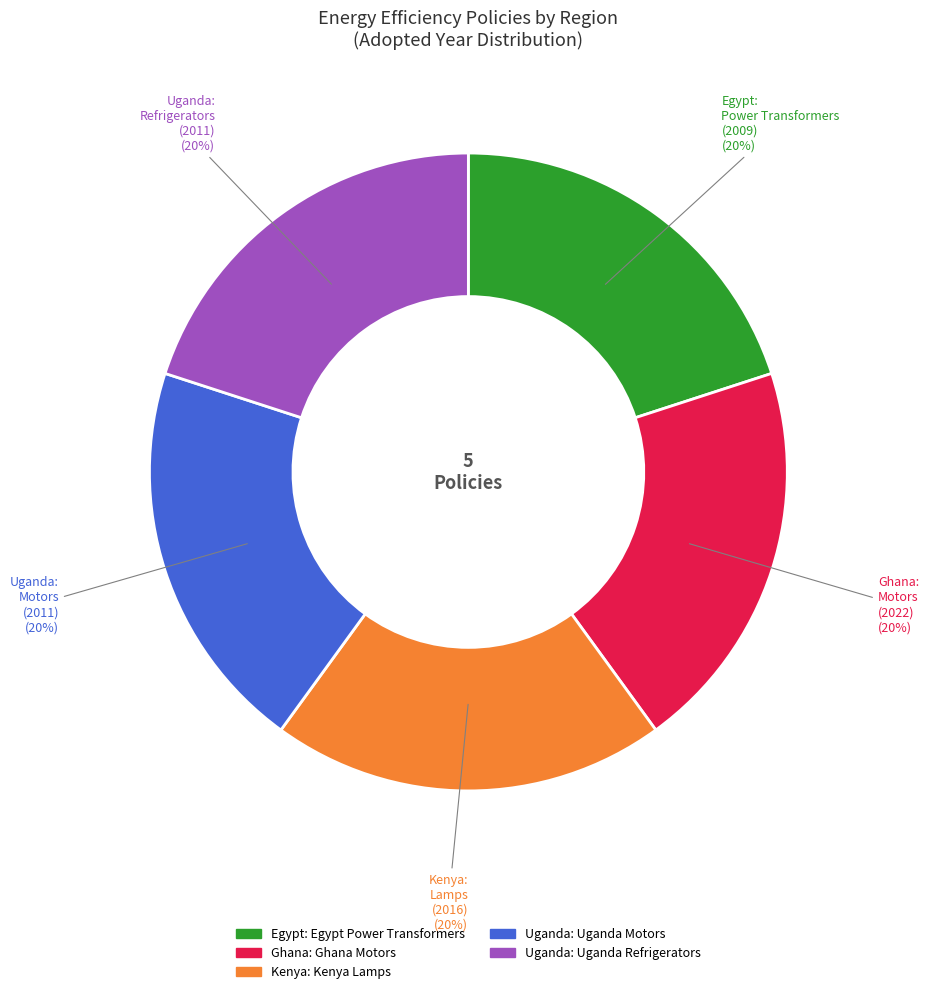

To the nearest percent, what is the average slice percentage?

20%